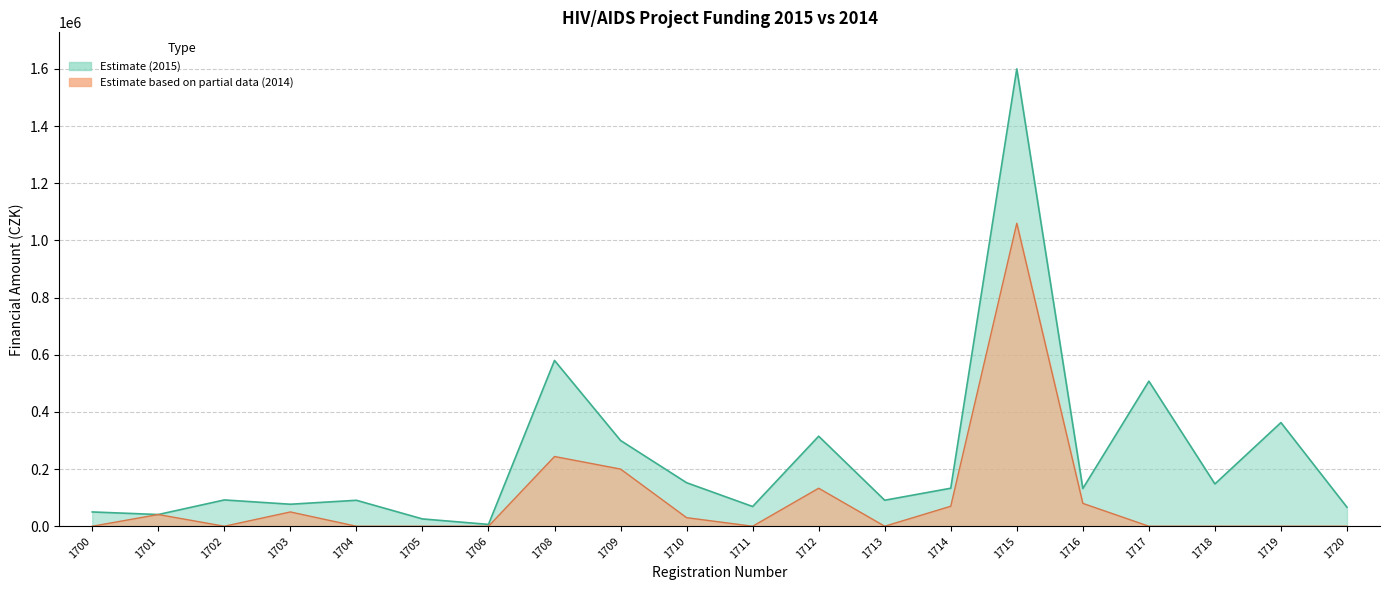

True or false: Přidělená dotační částka 2014 and Požadovaná finanční částka 2015 cross at least once.

False